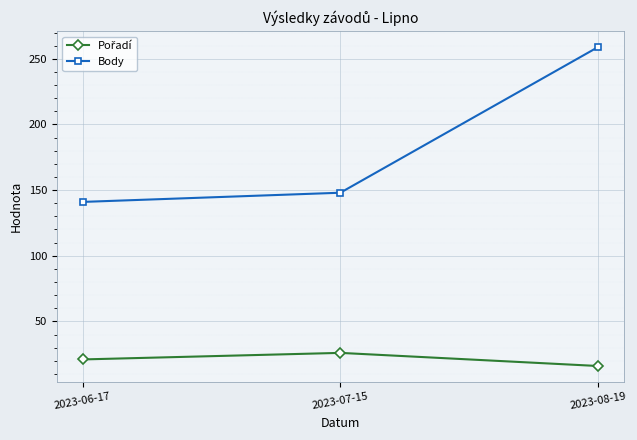

Which series has the largest range (max minus min)?

Body